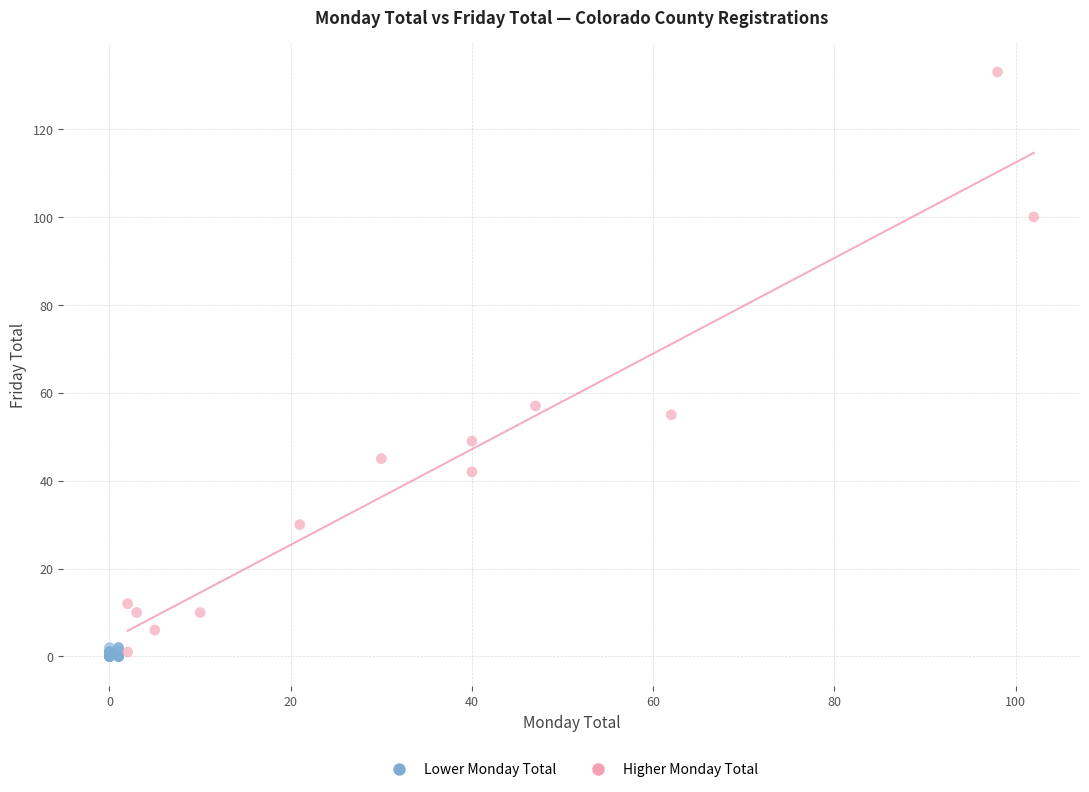

Which series contains the highest Y value?

Higher Monday Total